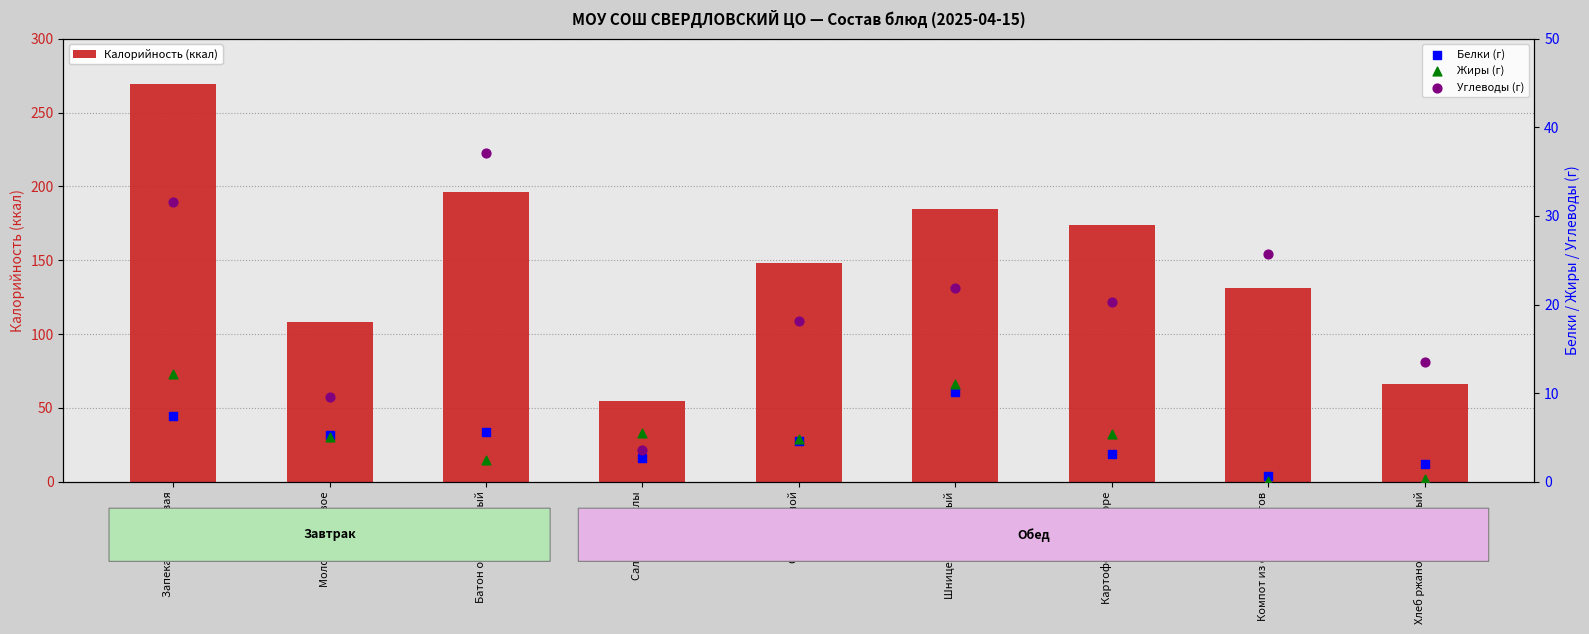

Which series has the widest spread of Y values?

Калорийность (ккал)